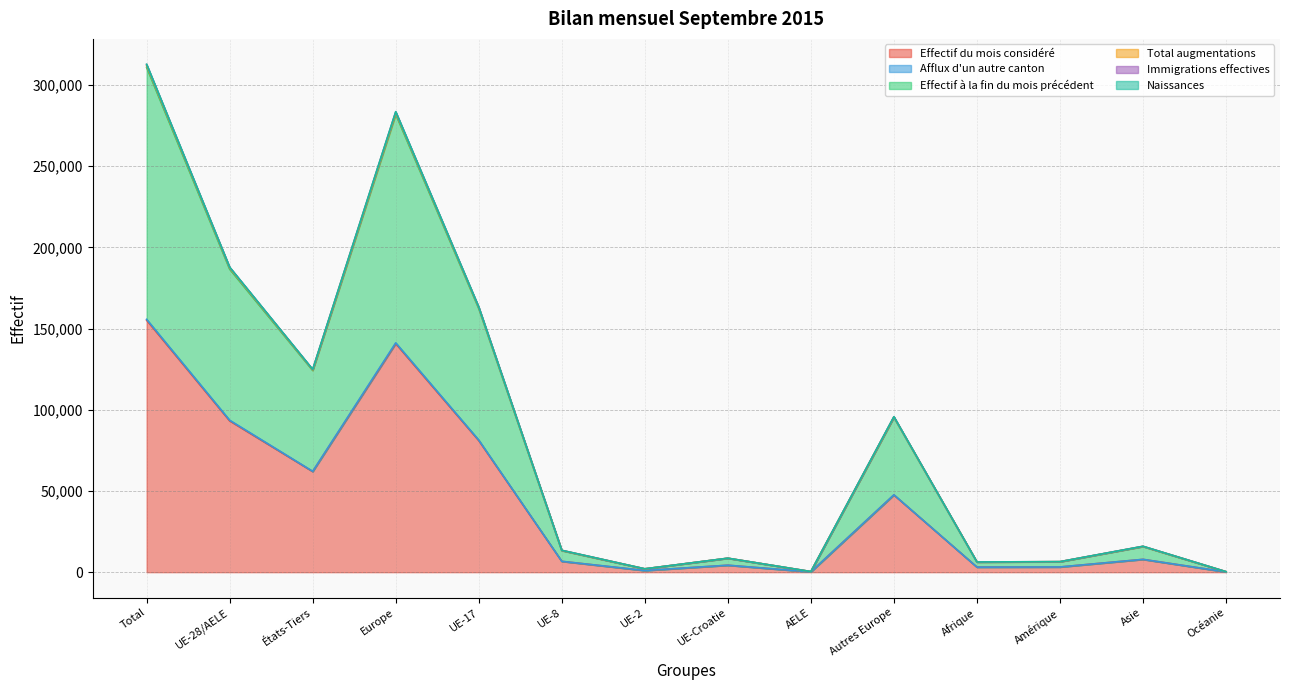

True or false: Afflux d'un autre canton and Naissances intersect in this chart.

False